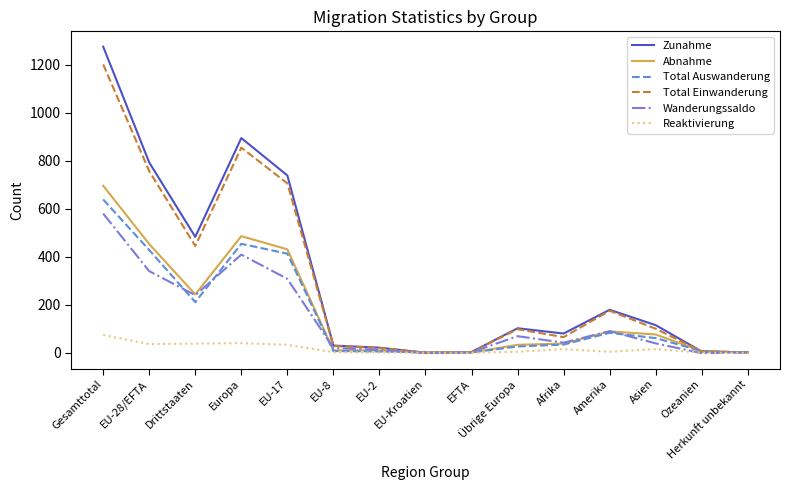

Does the chart display data point markers on the line(s)?

No